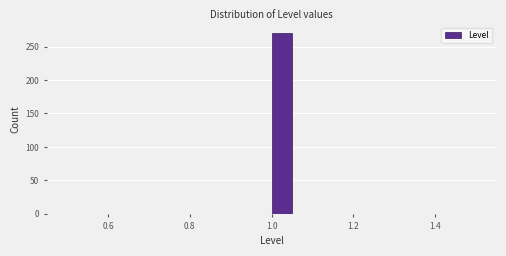

Around what value on the x-axis is the tallest bar? Give the approximate position of its centre, as read against the axis.

1.02